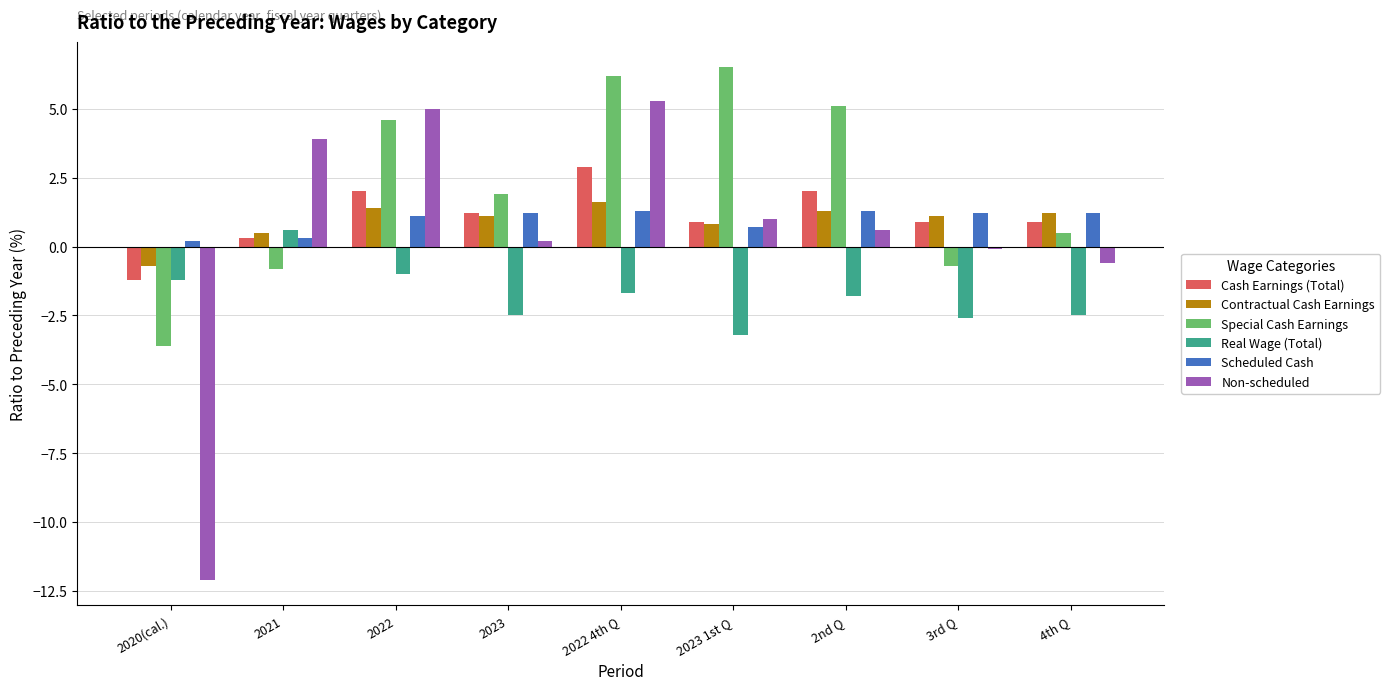

Reading left to right, transcribe all the data shown in this chart.

Cash Earnings (Total): 2020(cal.)=-1.2	2021=0.3	2022=2.0	2023=1.2	2022 4th Q=2.9	2023 1st Q=0.9	2nd Q=2.0	3rd Q=0.9	4th Q=0.9
Contractual Cash Earnings: 2020(cal.)=-0.7	2021=0.5	2022=1.4	2023=1.1	2022 4th Q=1.6	2023 1st Q=0.8	2nd Q=1.3	3rd Q=1.1	4th Q=1.2
Special Cash Earnings: 2020(cal.)=-3.6	2021=-0.8	2022=4.6	2023=1.9	2022 4th Q=6.2	2023 1st Q=6.5	2nd Q=5.1	3rd Q=-0.7	4th Q=0.5
Real Wage (Total): 2020(cal.)=-1.2	2021=0.6	2022=-1.0	2023=-2.5	2022 4th Q=-1.7	2023 1st Q=-3.2	2nd Q=-1.8	3rd Q=-2.6	4th Q=-2.5
Scheduled Cash: 2020(cal.)=0.2	2021=0.3	2022=1.1	2023=1.2	2022 4th Q=1.3	2023 1st Q=0.7	2nd Q=1.3	3rd Q=1.2	4th Q=1.2
Non-scheduled: 2020(cal.)=-12.1	2021=3.9	2022=5.0	2023=0.2	2022 4th Q=5.3	2023 1st Q=1.0	2nd Q=0.6	3rd Q=-0.1	4th Q=-0.6